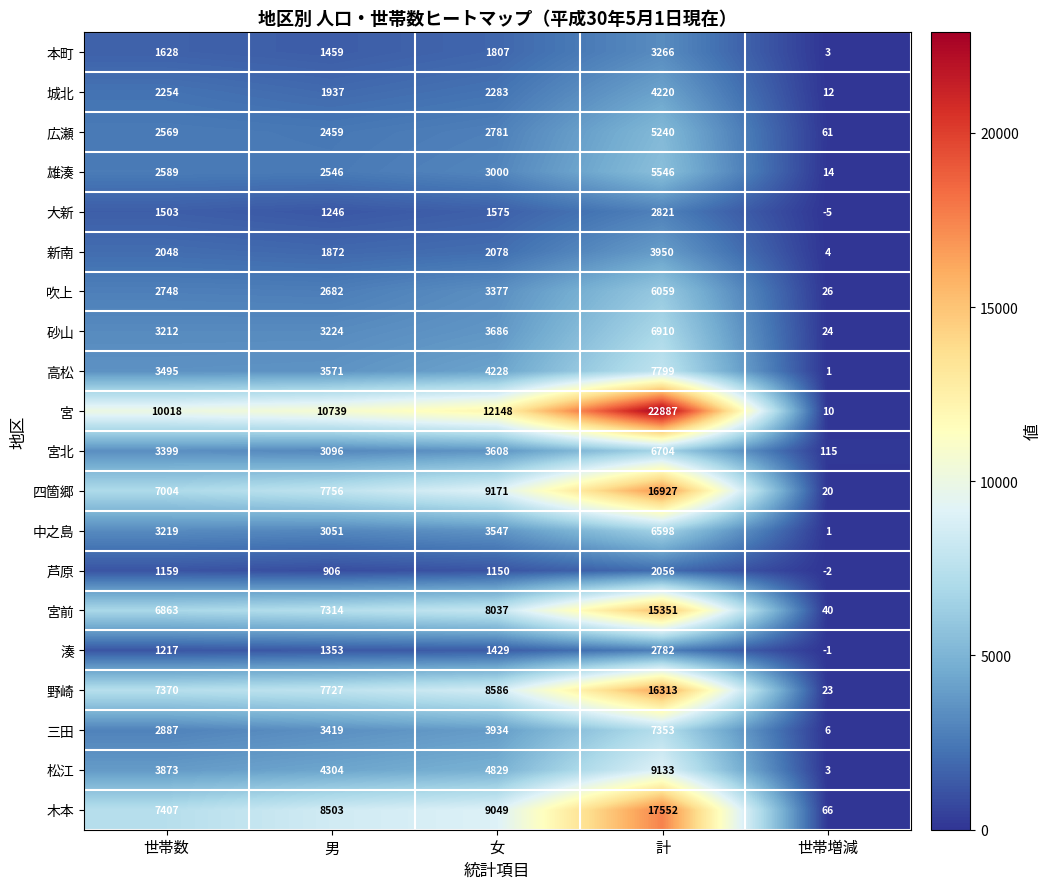

What is the difference between the highest and lowest values at 世帯数?

8859